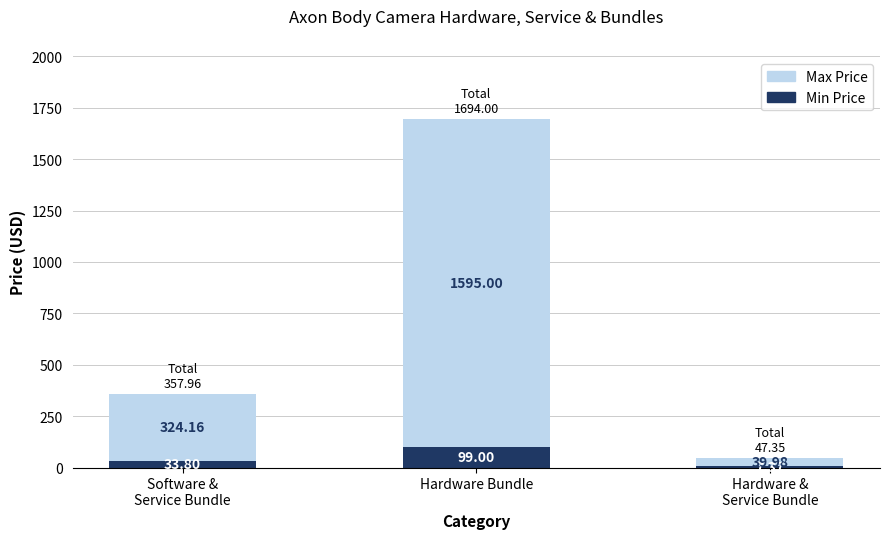

Are the bars horizontal?

No